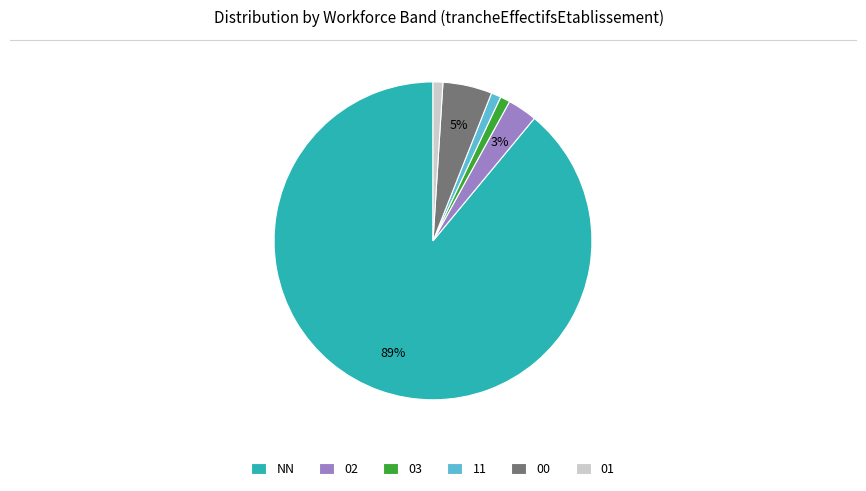

To the nearest percent, what is the average slice percentage?

17%